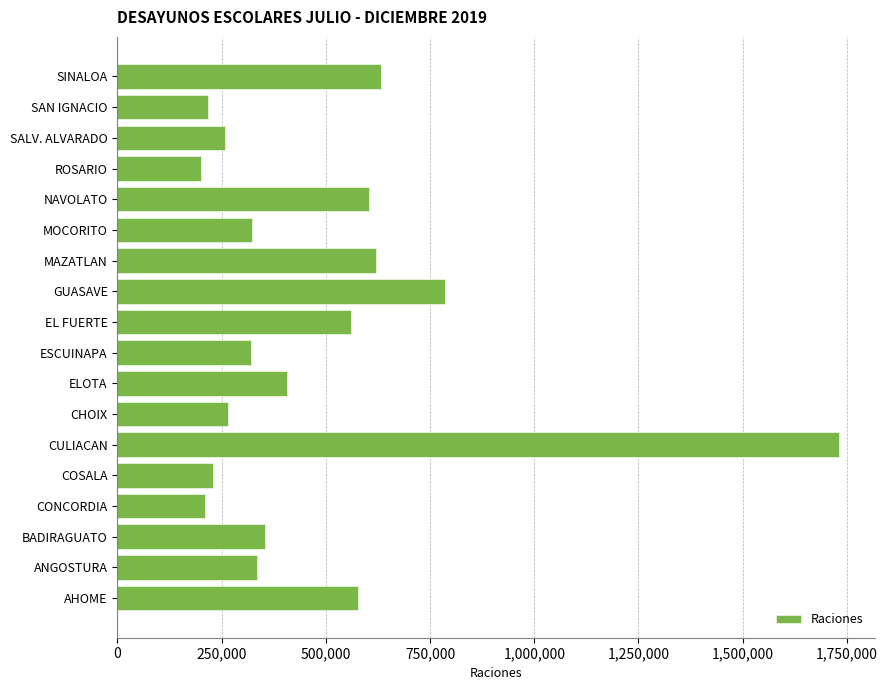

What is the difference between the second highest and minimum values?

584865